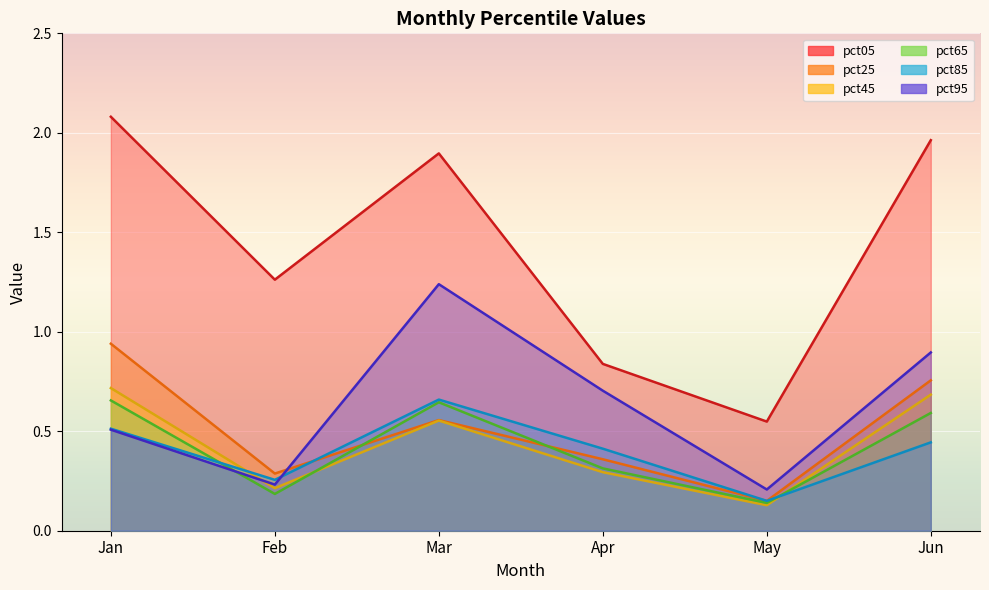

What is the highest value of the pct25 series?

0.9